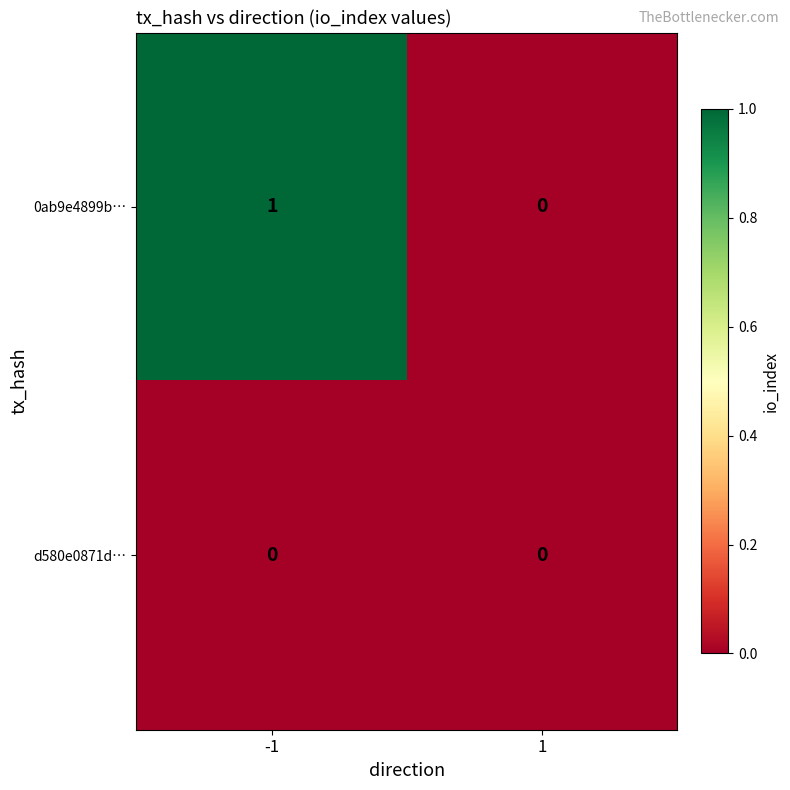

How many series are shown in this chart?

2